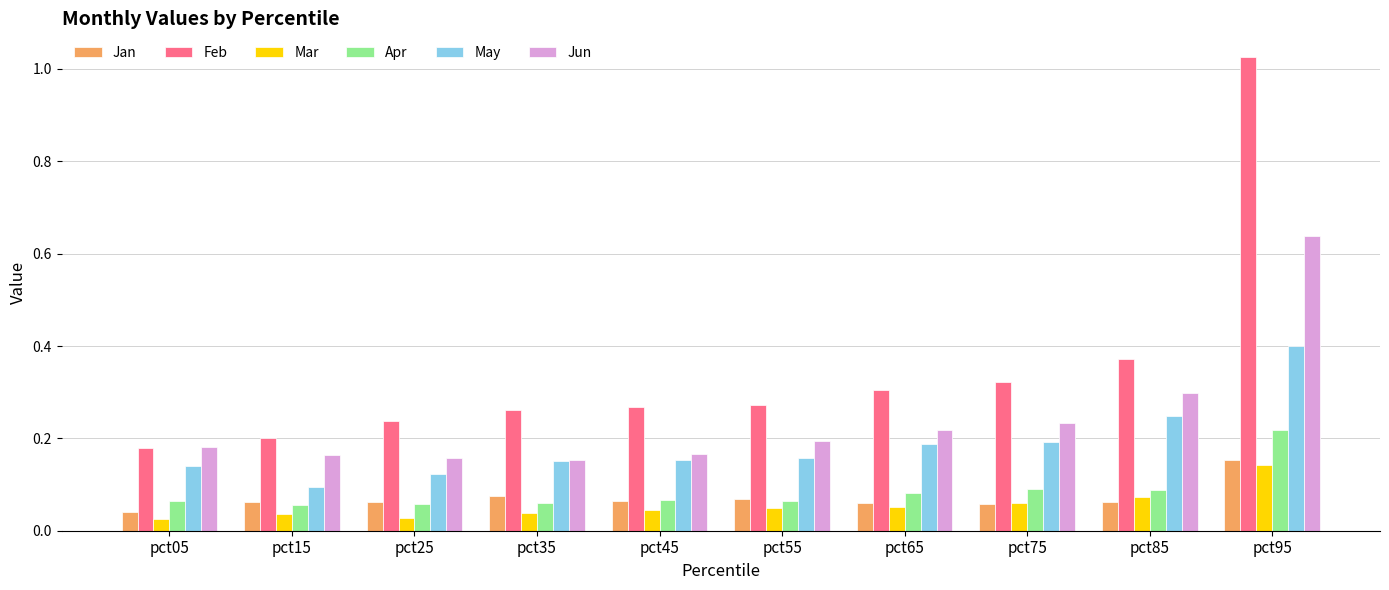

Which series has the largest range (max minus min)?

Feb